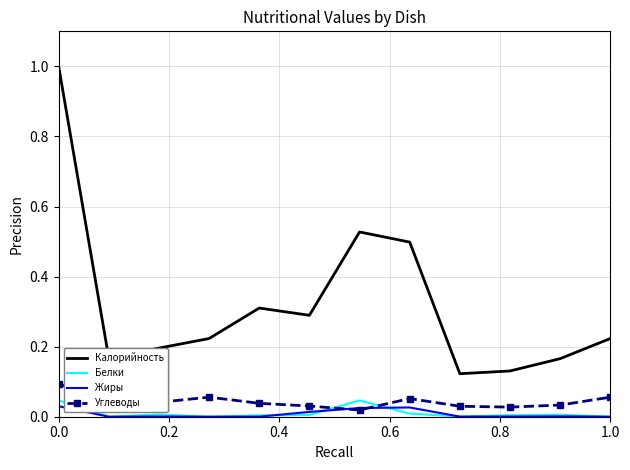

Rank the series by their maximum value, from lowest to highest.

Жиры, Белки, Углеводы, Калорийность